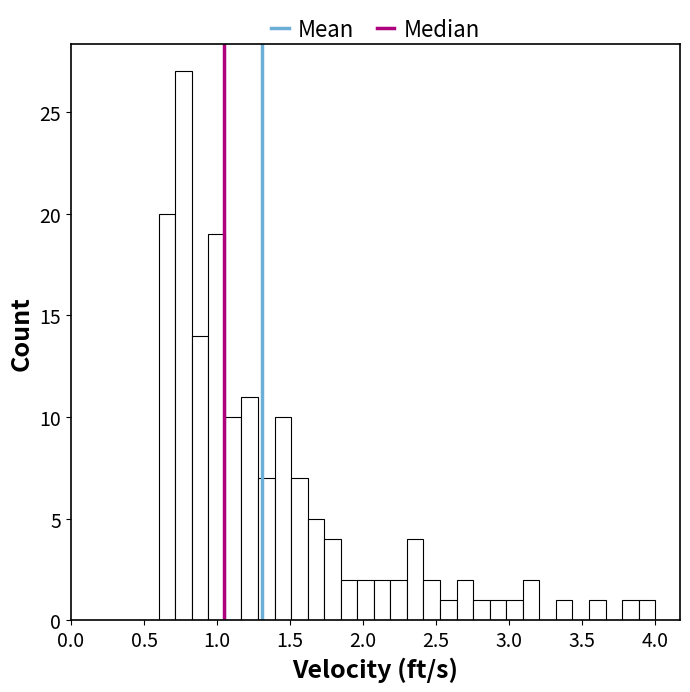

Around what value on the x-axis is the tallest bar? Give the approximate position of its centre, as read against the axis.

0.75